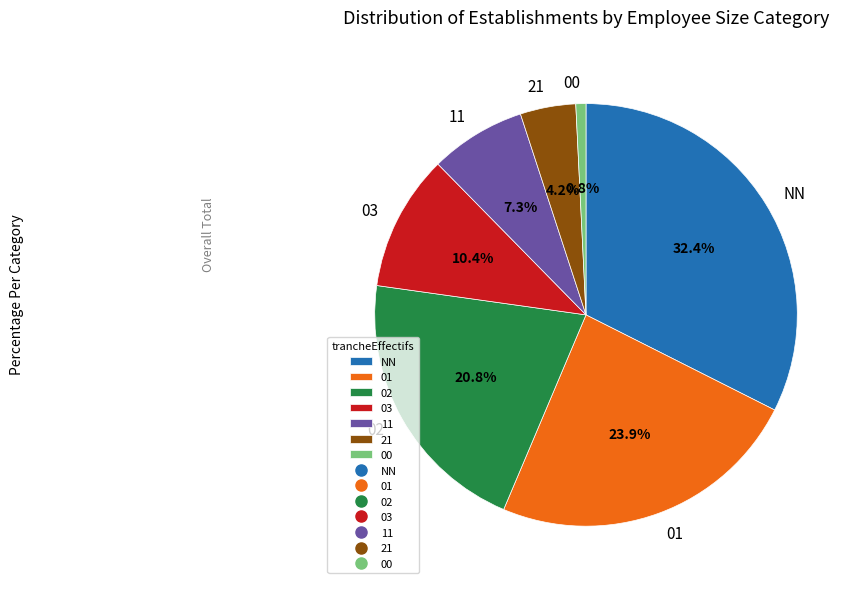

What percentage is NOT represented by 01?

76.1%